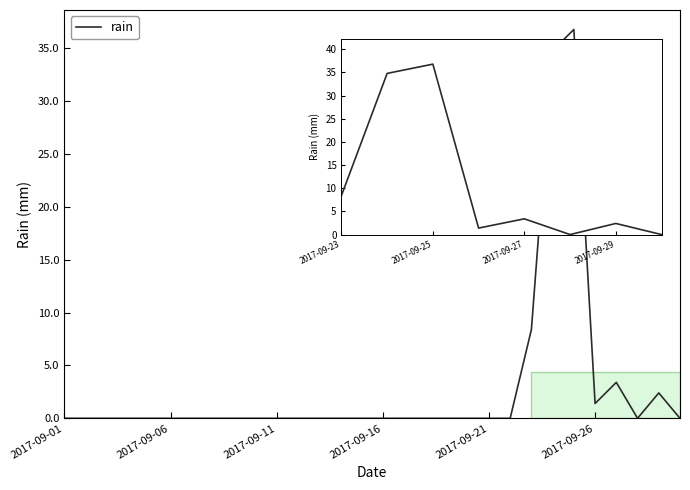

What is the difference between the maximum and minimum values?

36.8